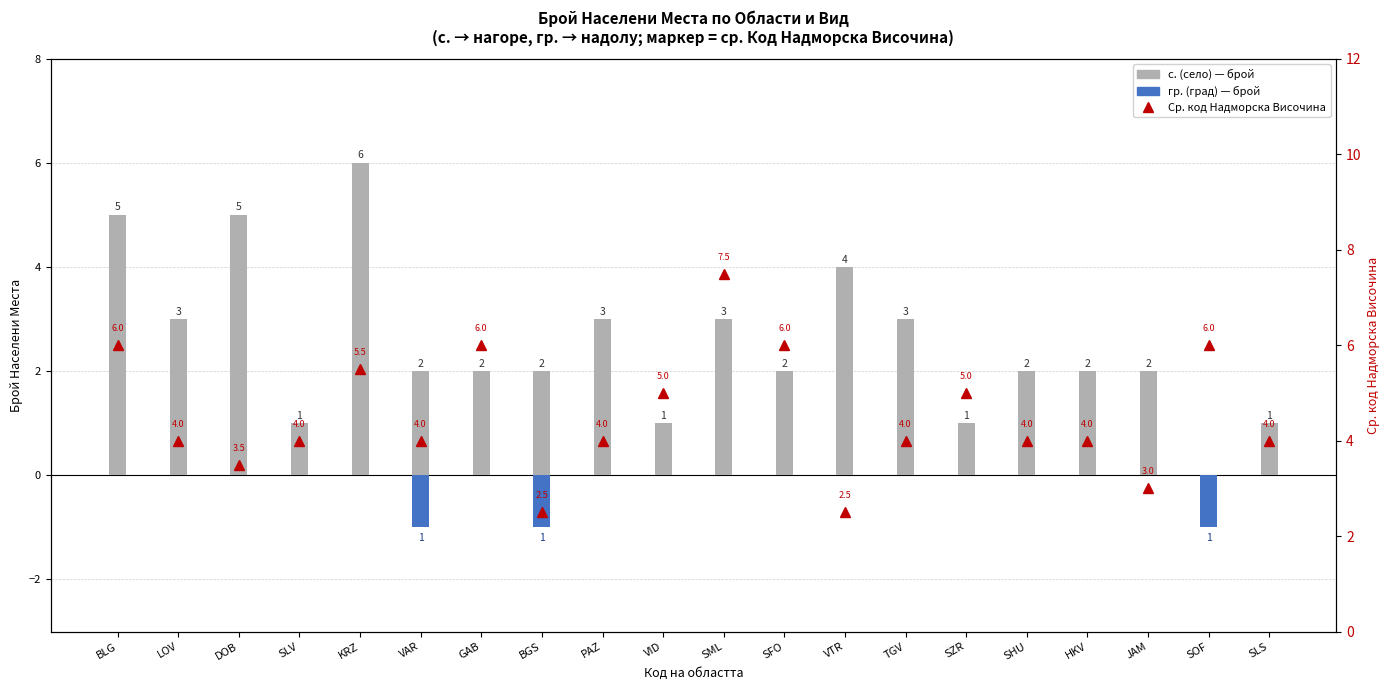

Does the chart contain stacked bars?

No